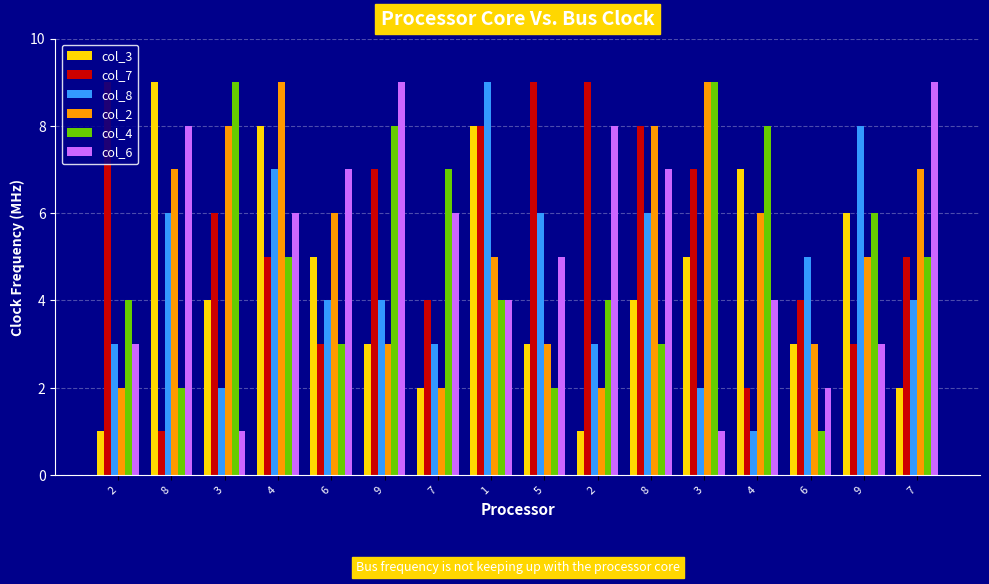

What is the highest value of the col_3 series?

9